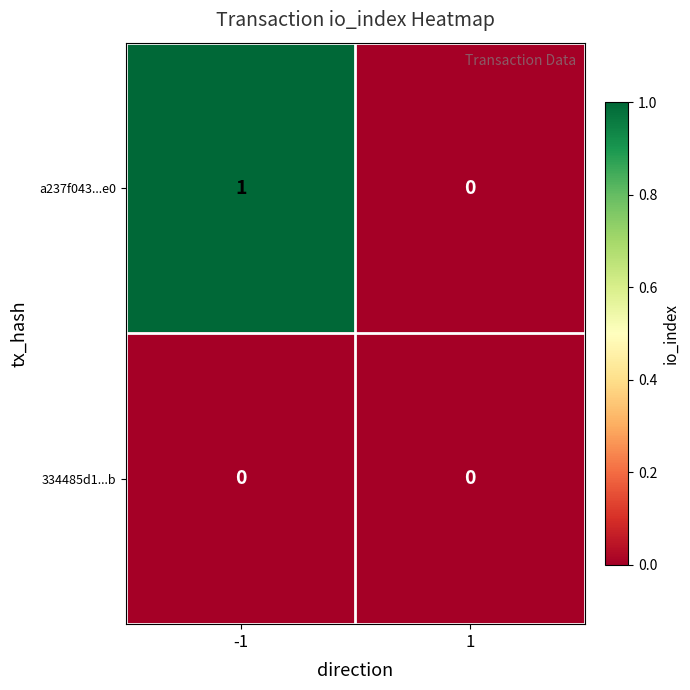

Rank the series by their average value, from lowest to highest.

334485d1...b, a237f043...e0